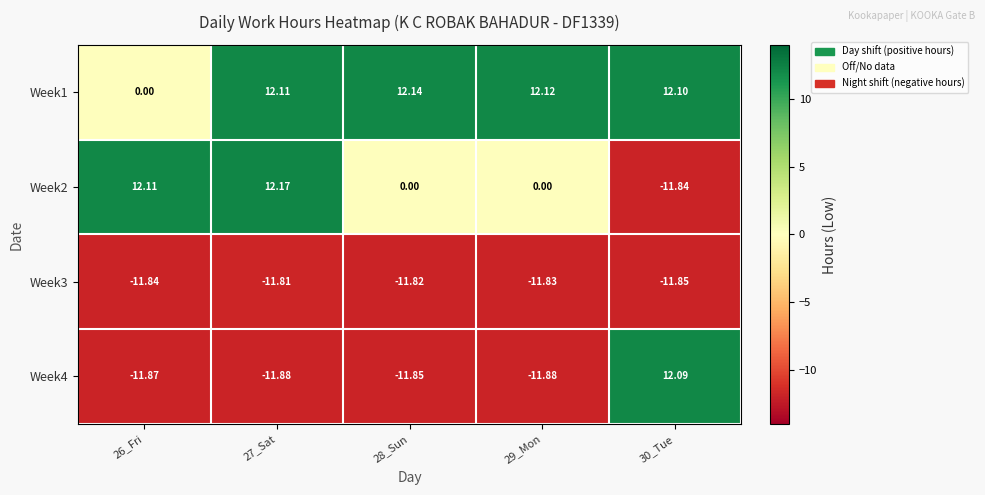

Is the value of Week1 at 27_Sat greater than the value of Week4 at 28_Sun?

Yes